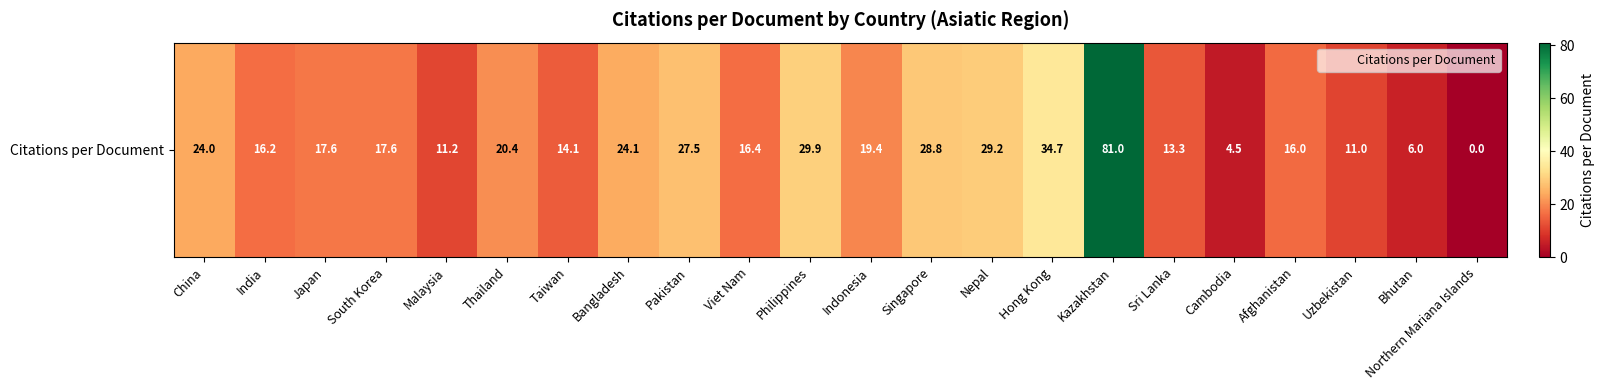

True or false: the data shows 28.8 at Singapore.

True